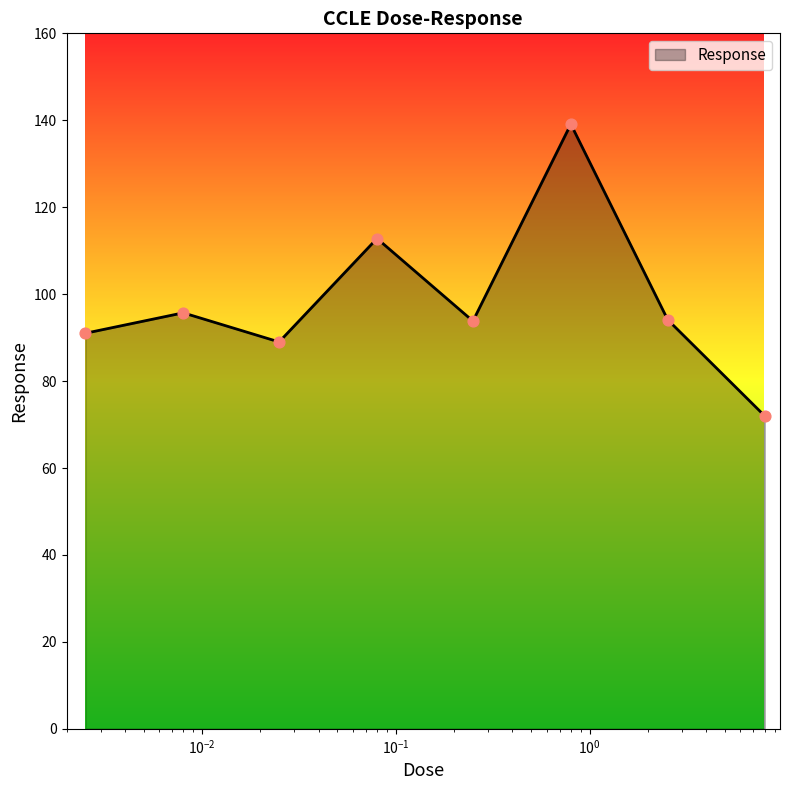

How many interior local peaks (higher than both neighbors) does the data have?

3